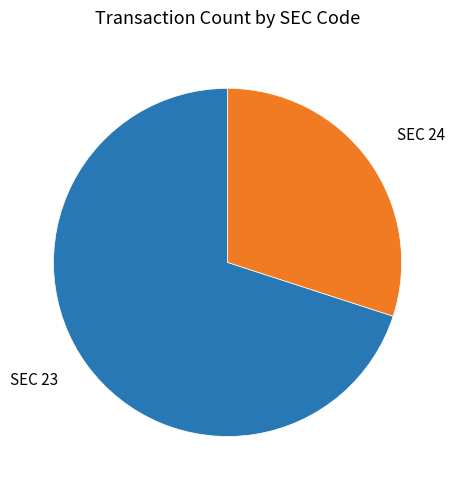

Does any single category account for the majority?

Yes